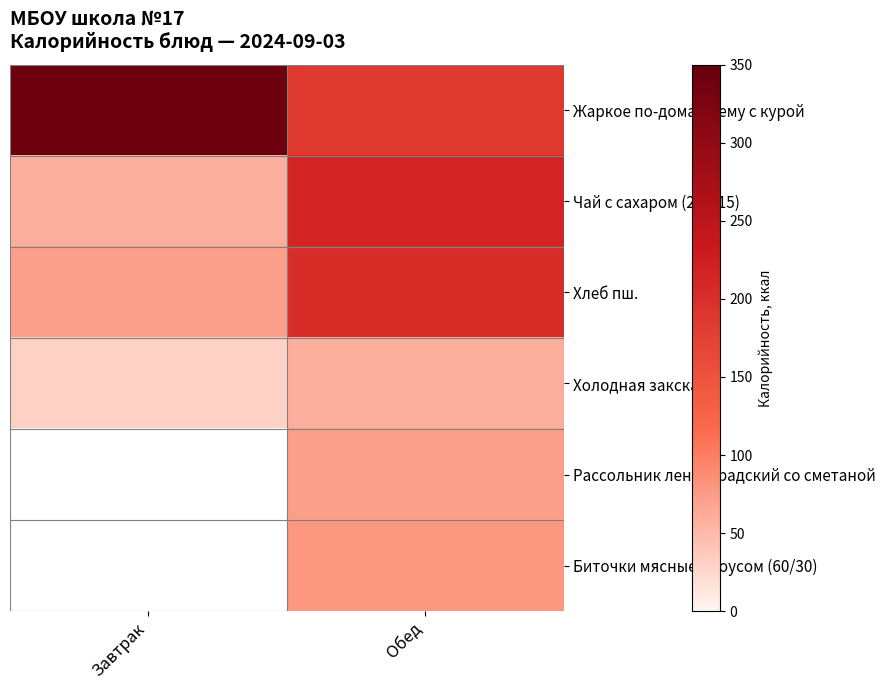

At which label is Чай с сахаром (200/15) closest to 137?

Завтрак